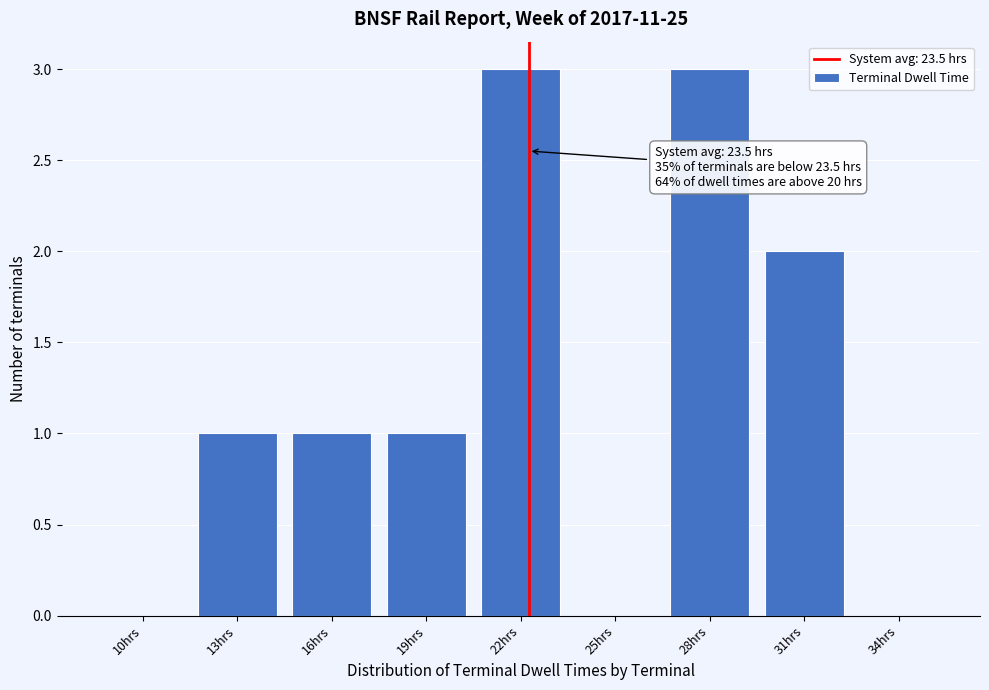

Reading left to right, transcribe all the data shown in this chart.

10hrs=0	13hrs=1	16hrs=1	19hrs=1	22hrs=3	25hrs=0	28hrs=3	31hrs=2	34hrs=0